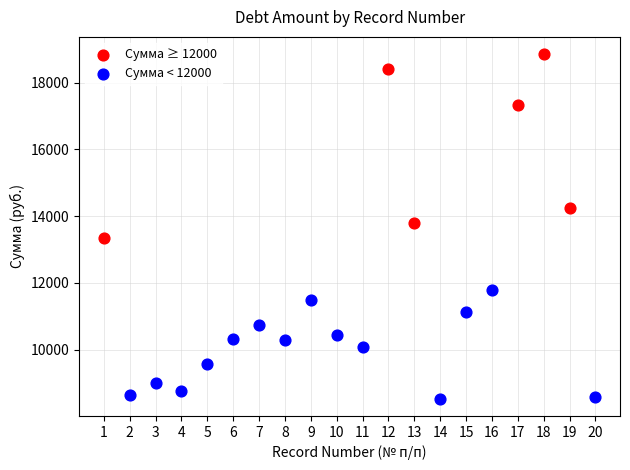

Which series has the widest spread of Y values?

Сумма ≥ 12000